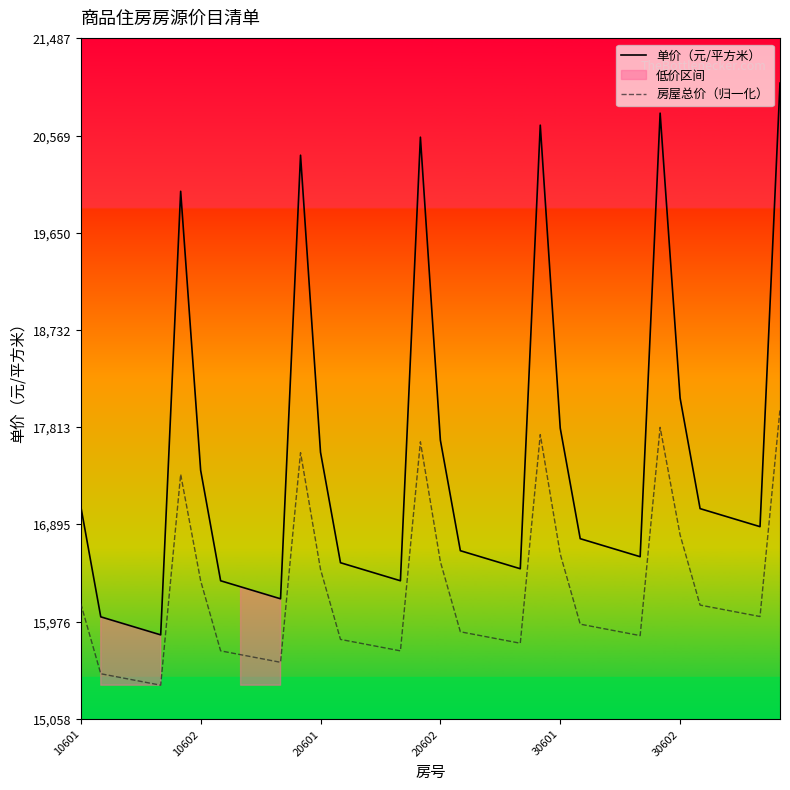

How many lines are shown in the chart?

2